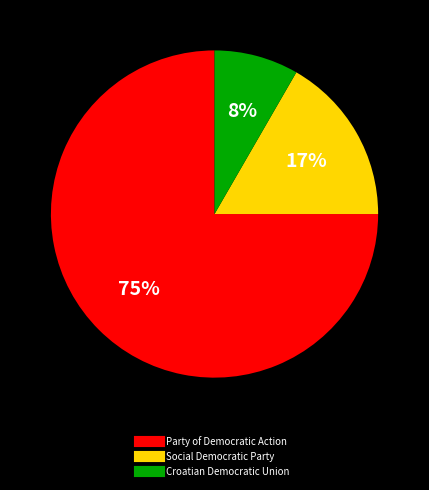

Between Social Democratic Party and Party of Democratic Action, which is larger?

Party of Democratic Action